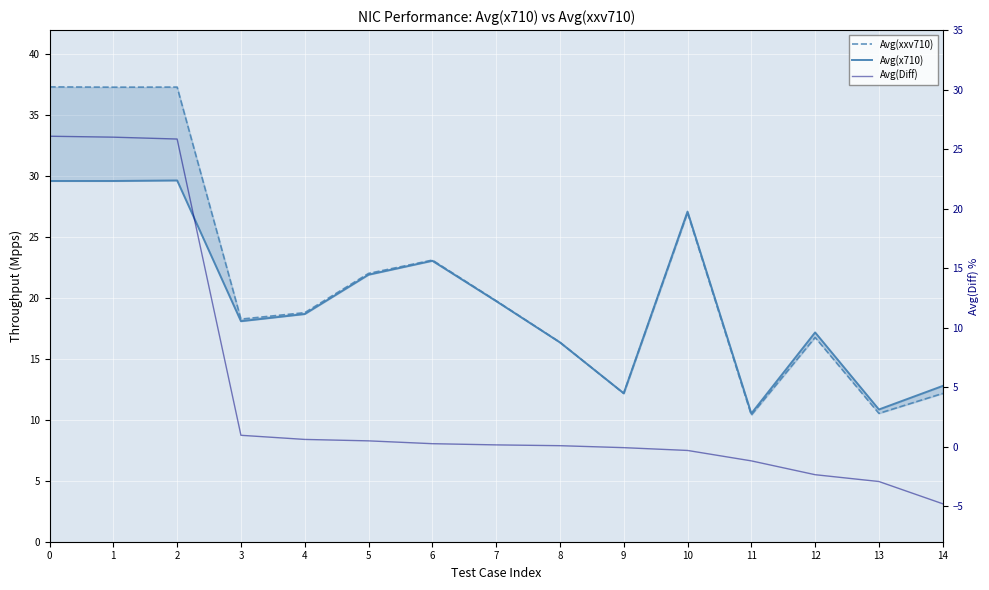

Reading right to left, what are all the values shown in this chart?

Avg(xxv710): 14=12.2	13=10.5	12=16.8	11=10.4	10=27.0	9=12.2	8=16.4	7=19.8	6=23.1	5=22.0	4=18.8	3=18.3	2=37.3	1=37.3	0=37.3
Avg(x710): 14=12.8	13=10.9	12=17.2	11=10.5	10=27.1	9=12.2	8=16.4	7=19.8	6=23.1	5=21.9	4=18.7	3=18.1	2=29.7	1=29.6	0=29.6
Avg(Diff): 14=-4.8	13=-2.9	12=-2.4	11=-1.2	10=-0.3	9=-0.1	8=0.1	7=0.1	6=0.2	5=0.5	4=0.6	3=0.9	2=25.8	1=26.0	0=26.1